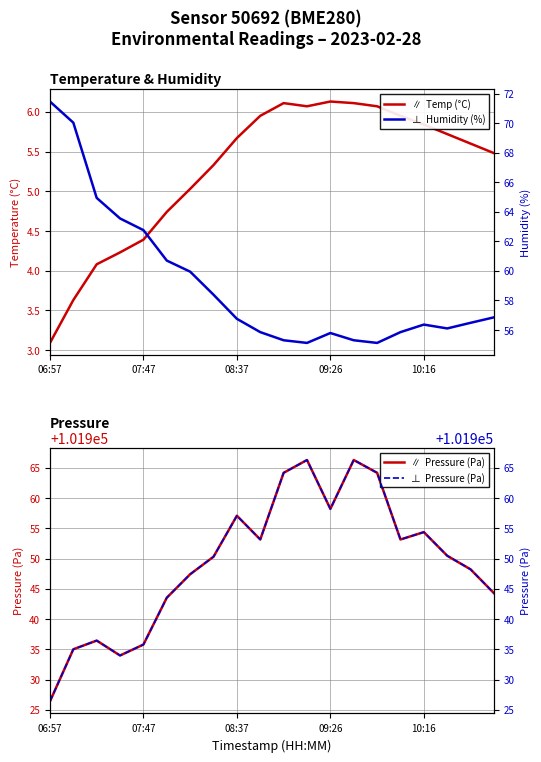

At which label does ⊥  Humidity (%) first exceed 56?

06:57